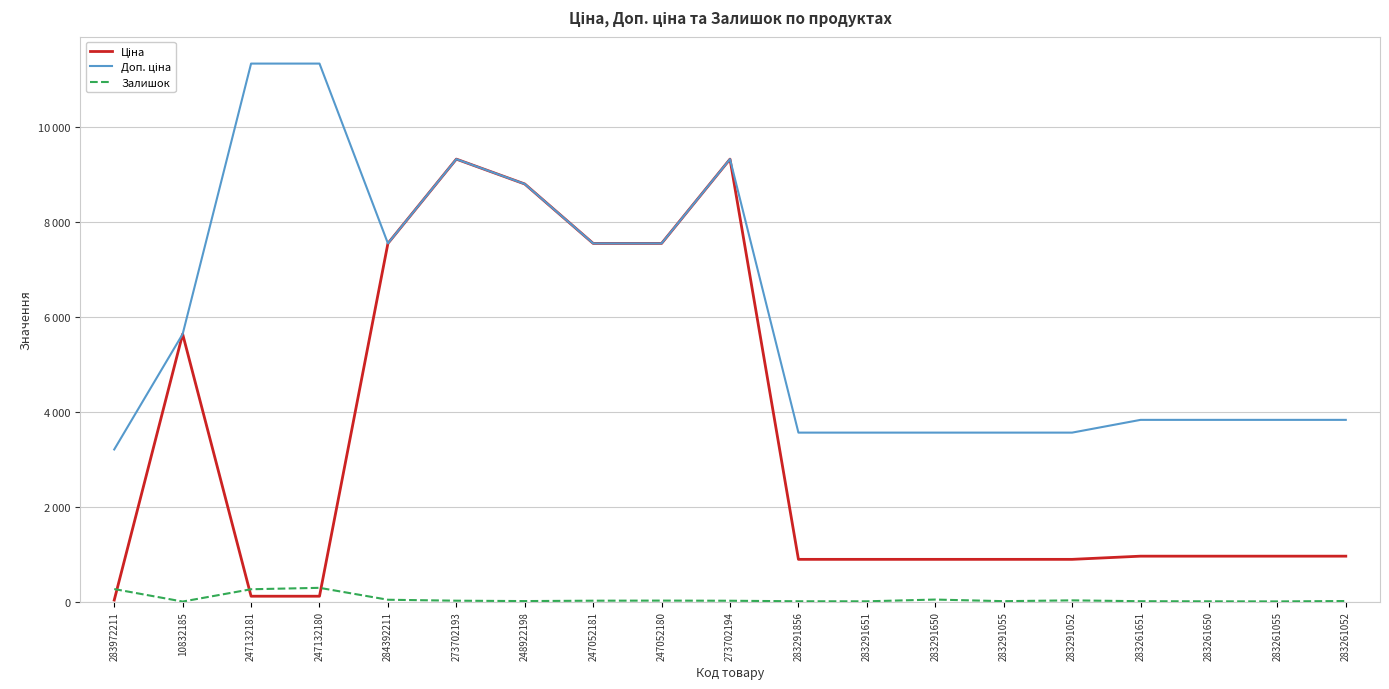

Does the chart display data point markers on the line(s)?

No